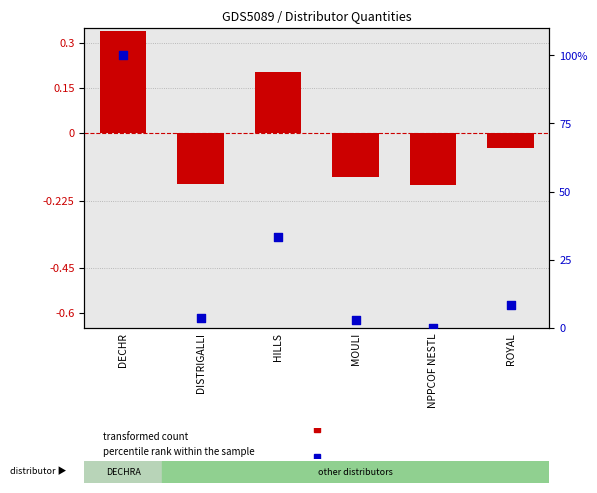

Which series reaches the minimum Y coordinate?

transformed count